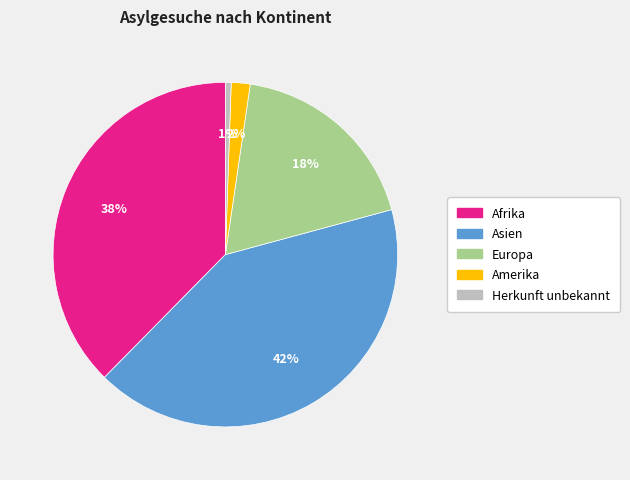

Does any single category account for the majority?

No